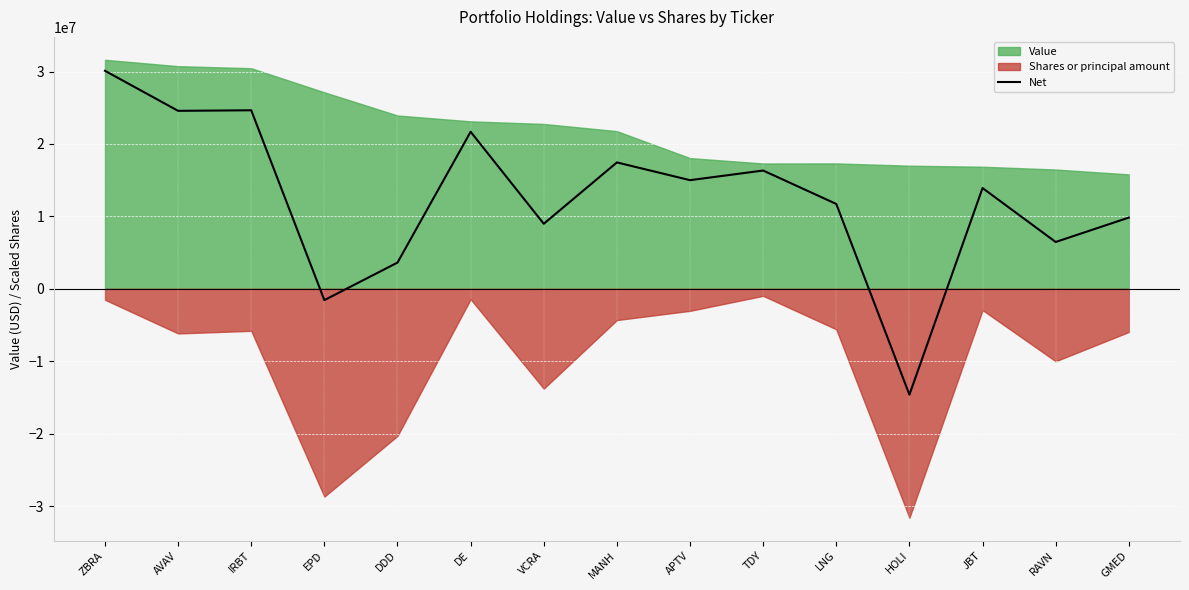

What is the change in value from IRBT to APTV?

-9652654.3